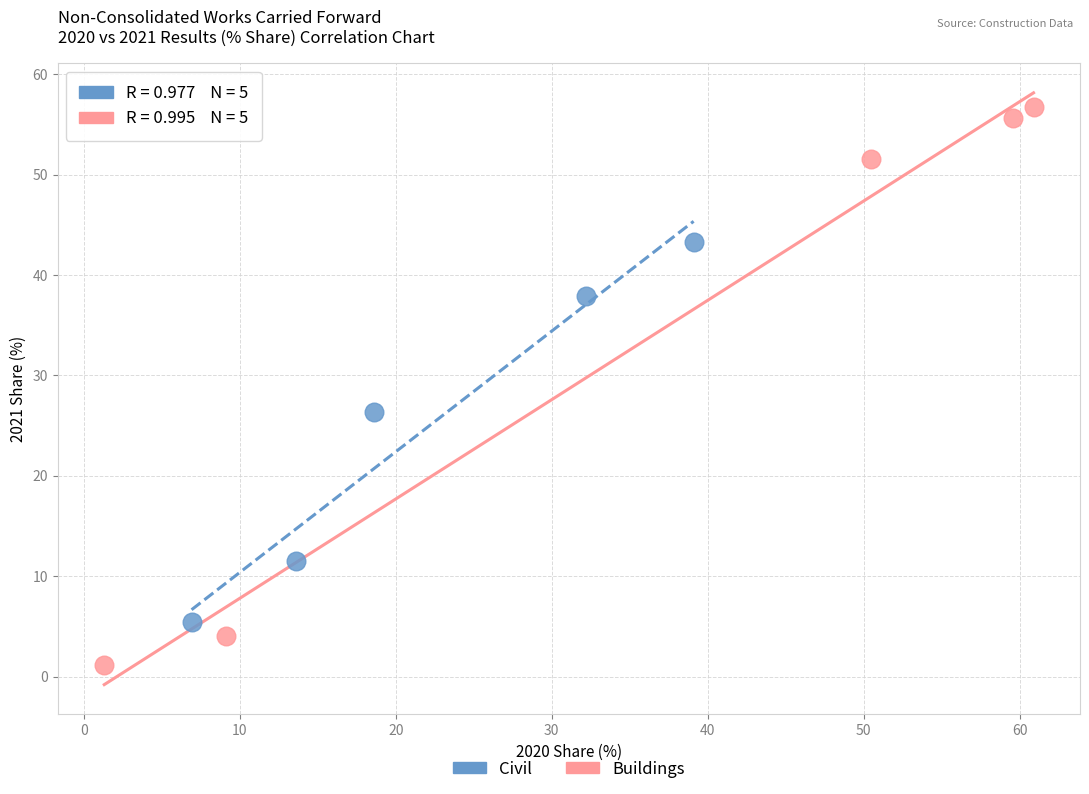

Which series contains the highest Y value?

Buildings